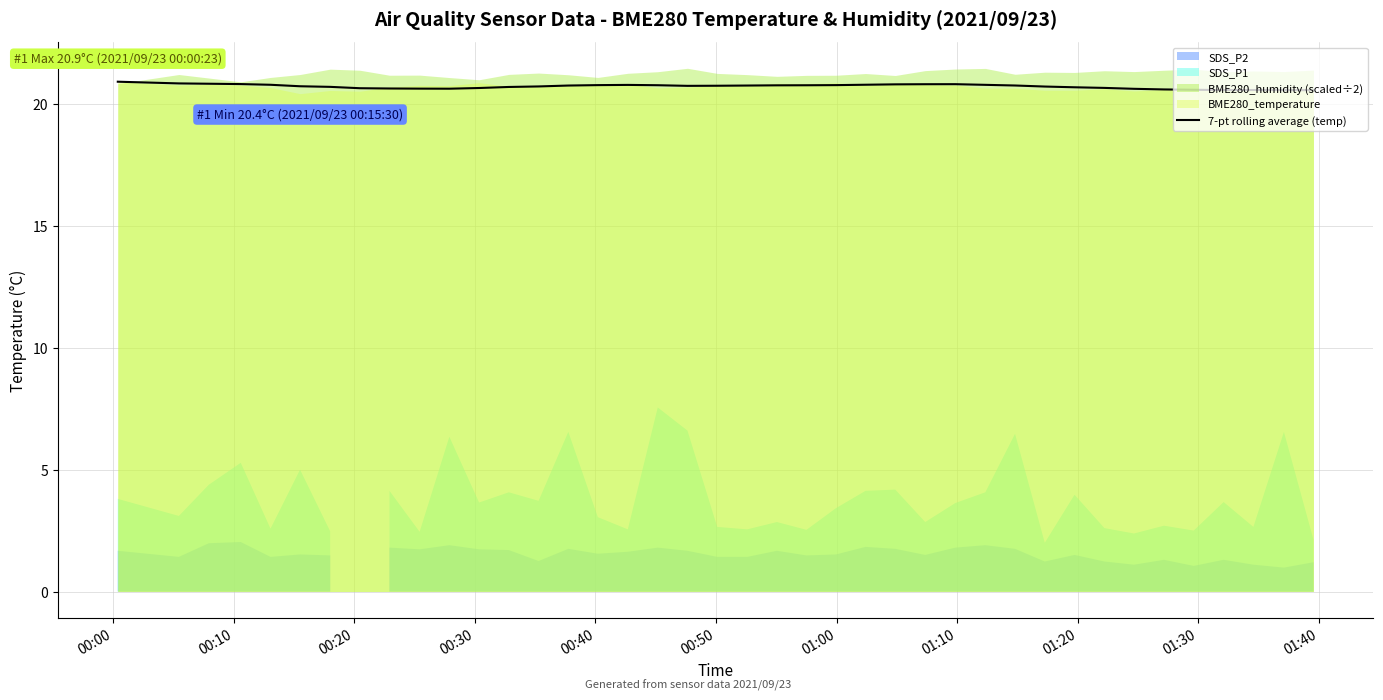

Reading left to right, what are all the values shown in this chart?

20.9	20.8	20.8	20.8	20.8	20.7	20.7	20.6	20.6	20.6	20.6	20.7	20.7	20.7	20.8	20.8	20.8	20.8	20.7	20.7	20.8	20.8	20.8	20.8	20.8	20.8	20.8	20.8	20.8	20.8	20.7	20.7	20.7	20.6	20.6	20.6	20.6	20.6	20.6	20.6